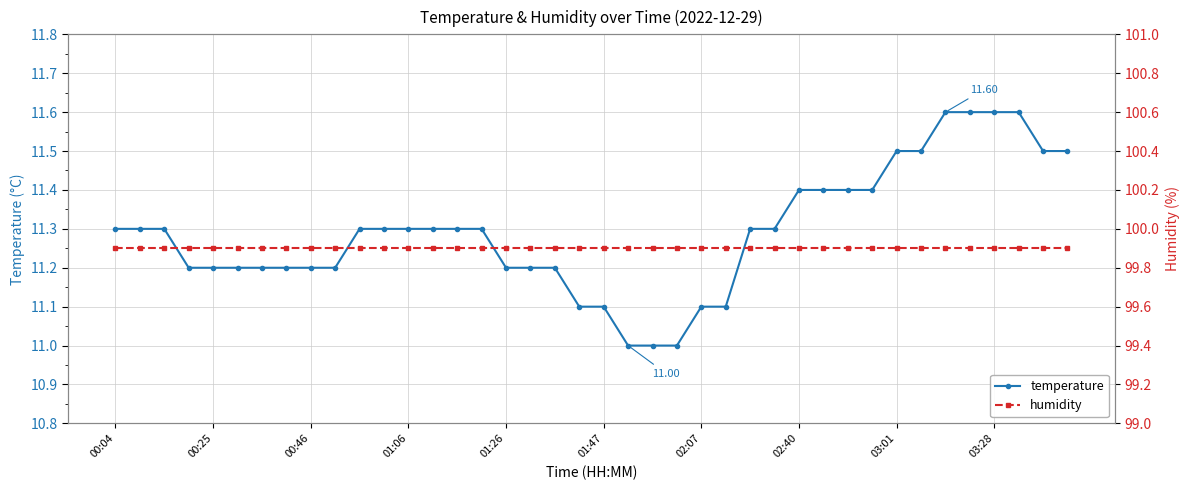

True or false: humidity and temperature intersect in this chart.

False